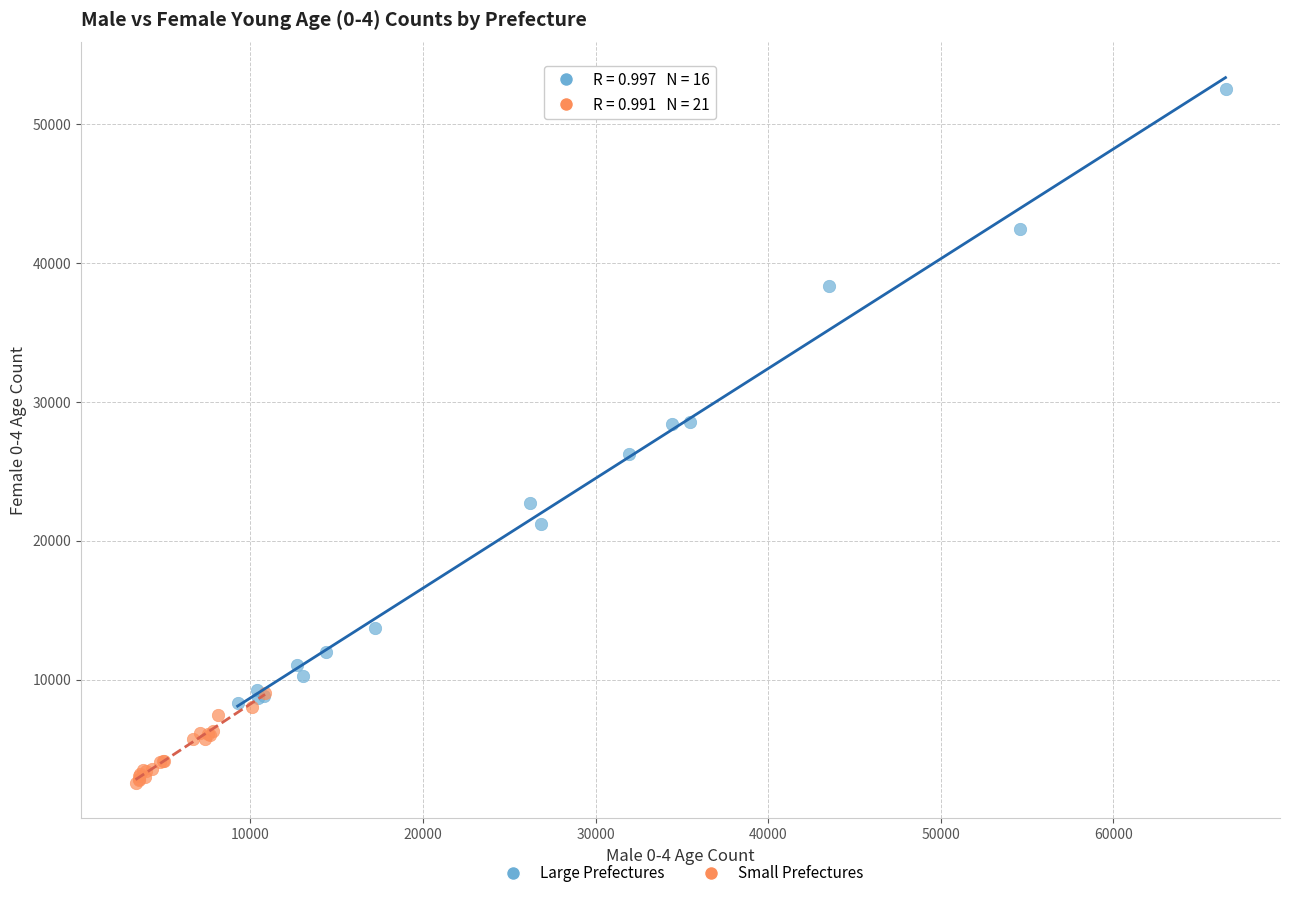

What are all the series names shown in the legend?

Large Prefectures, Small Prefectures